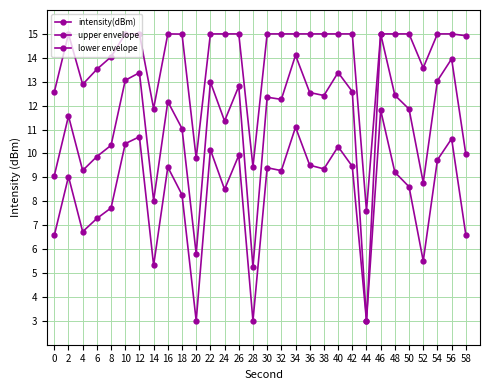

What is the difference between the lower envelope values at 30 and 58?

2.8